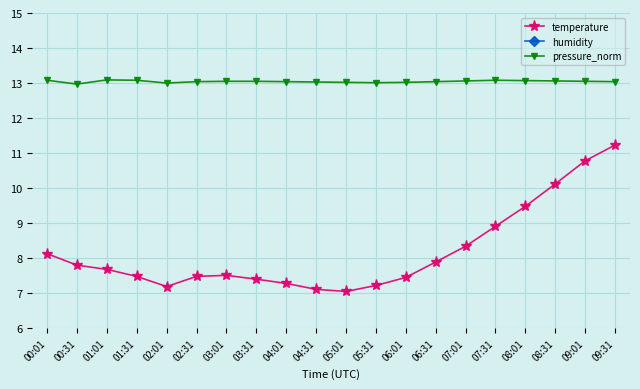

Is the value of humidity at 08:31 greater than the value of temperature at 02:01?

Yes